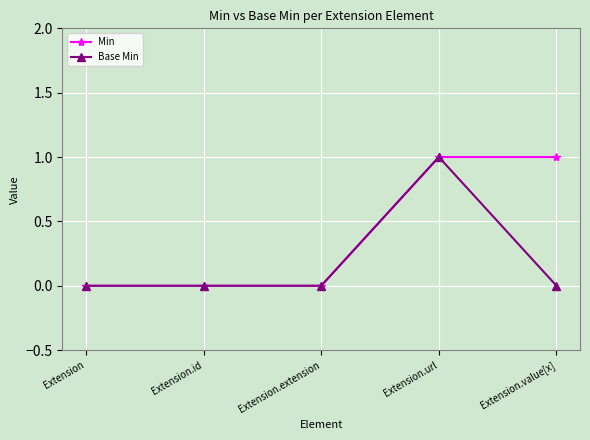

What is the difference between the second highest and second lowest values in the Min series?

1